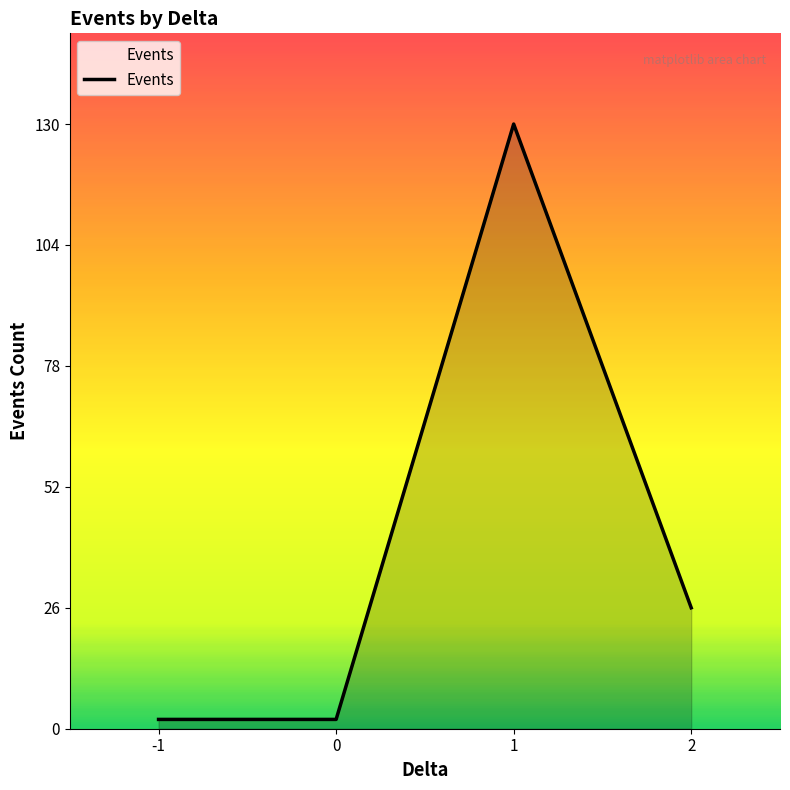

What is the change in value from 0 to 1?

+128